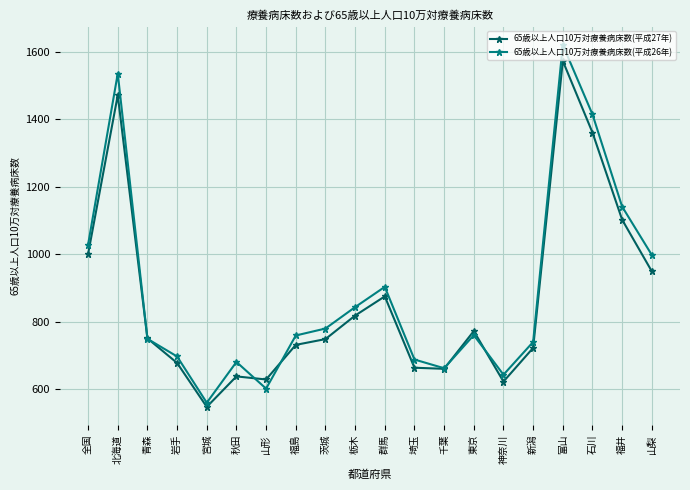

True or false: 65歳以上人口10万対療養病床数(平成26年) has a value of 1416.5 at 山梨.

False